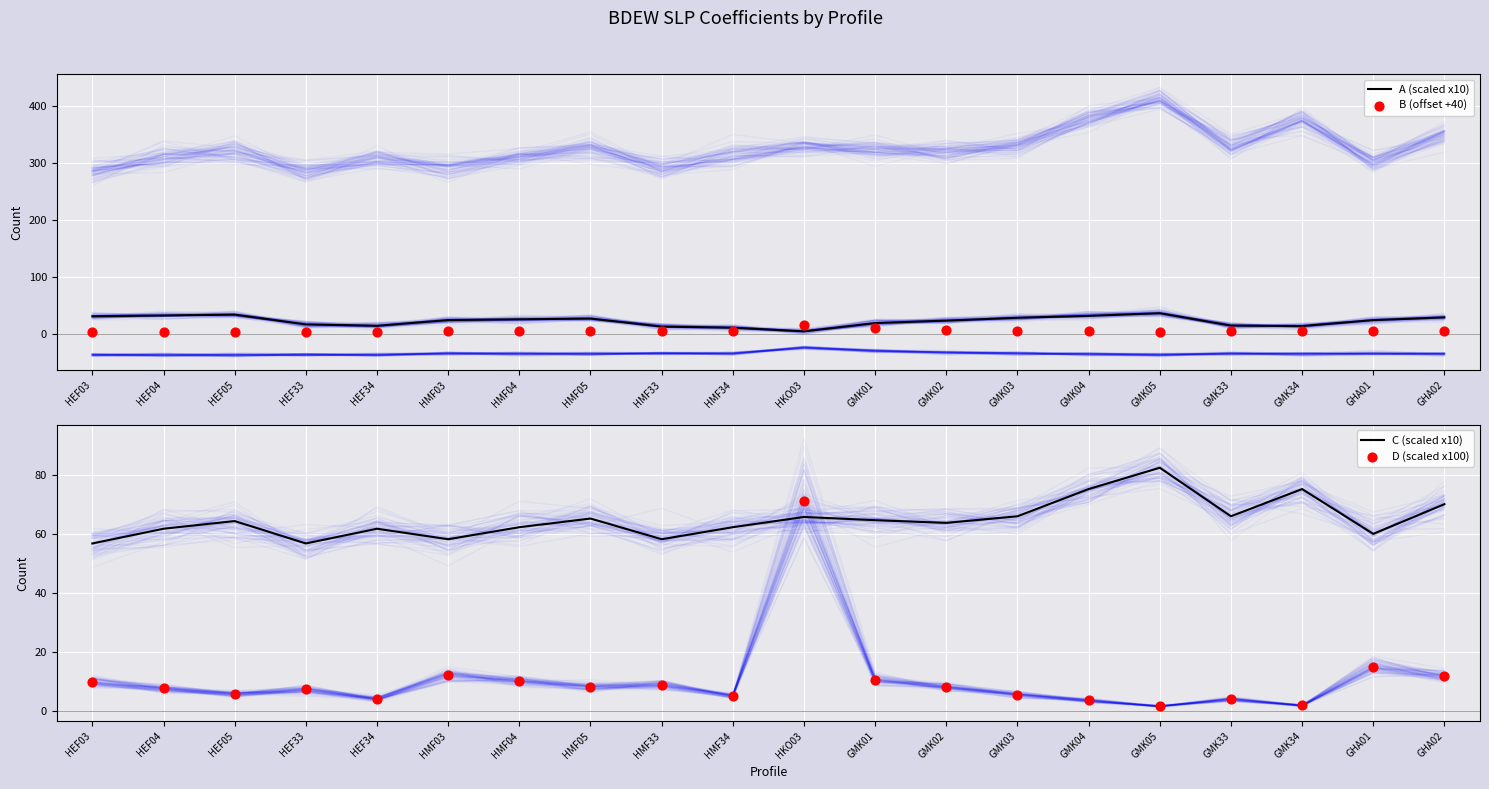

Which series has the largest total across all categories?

C (scaled x10)